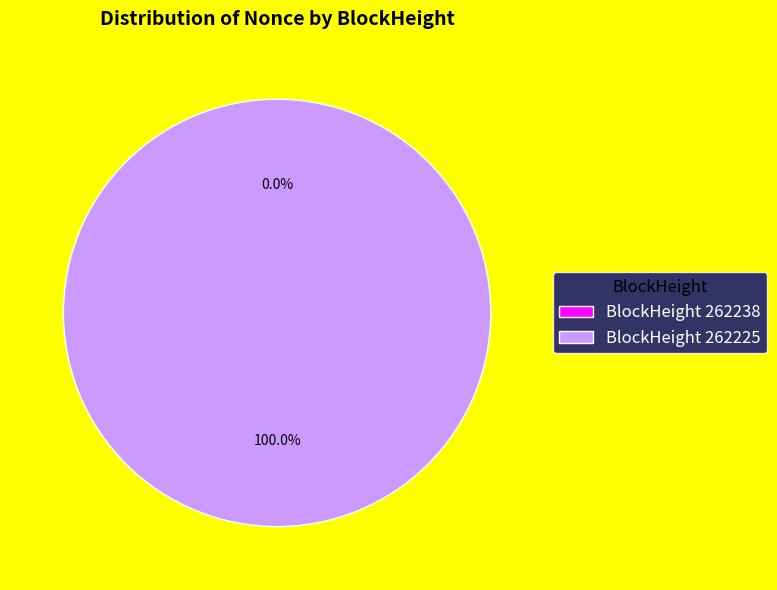

To the nearest percent, what is the combined percentage of 262238 and 262225?

100%